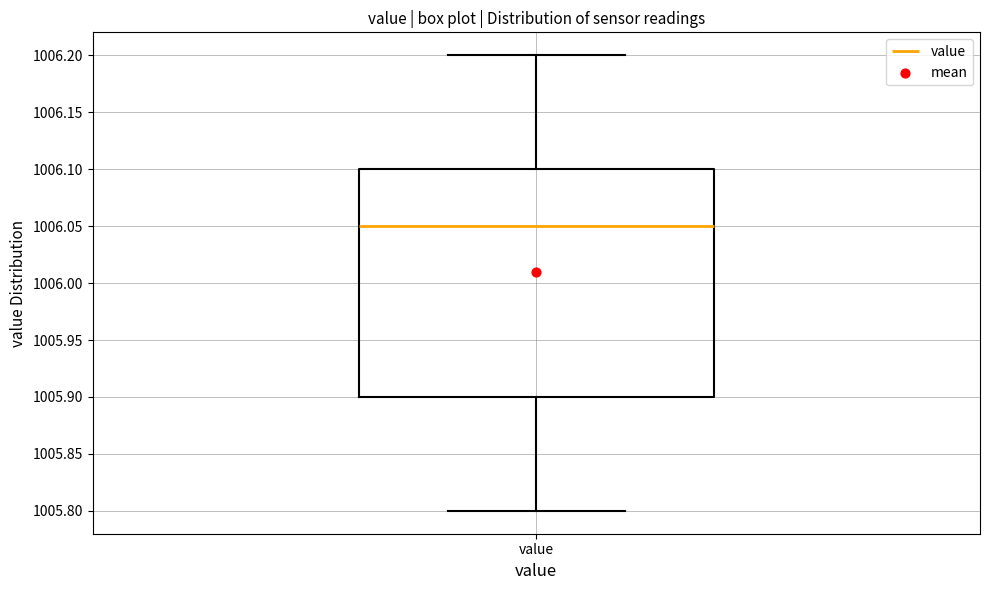

Where is the upper edge of the box for value on the y-axis? The values are not printed on the chart, so give them approximately, as read against the axis.

1006.10